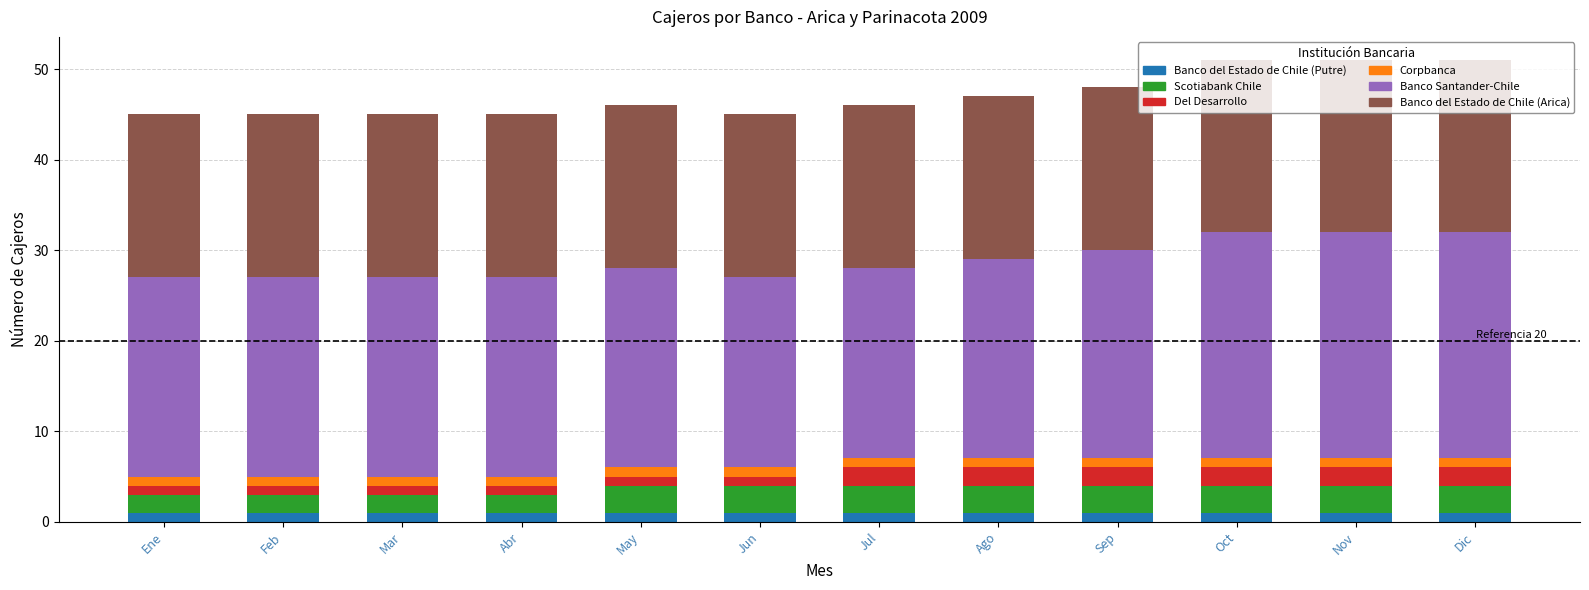

What position from the right is Ene?

12